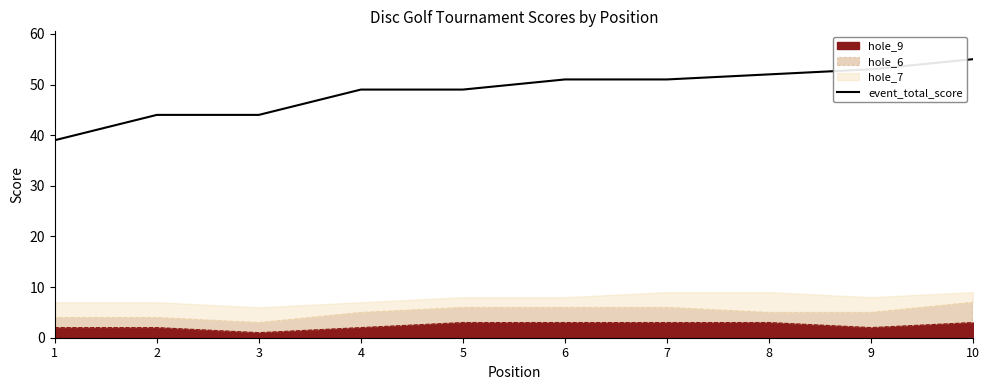

List the labels in order of value, largest first.

10, 9, 8, 6, 7, 4, 5, 2, 3, 1